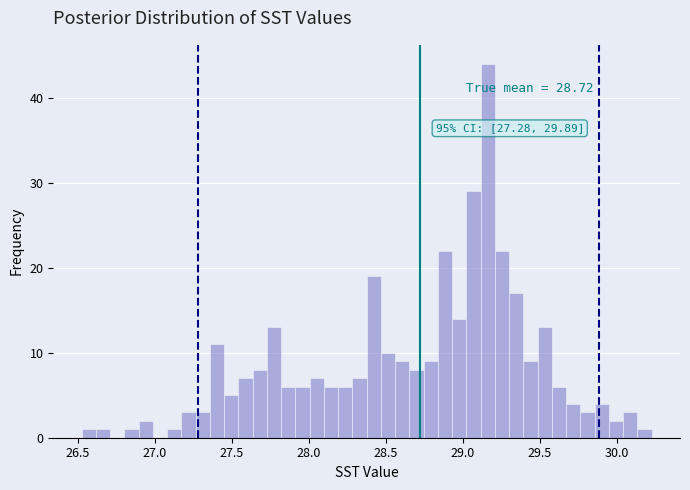

Around what value on the x-axis is the tallest bar? Give the approximate position of its centre, as read against the axis.

29.15